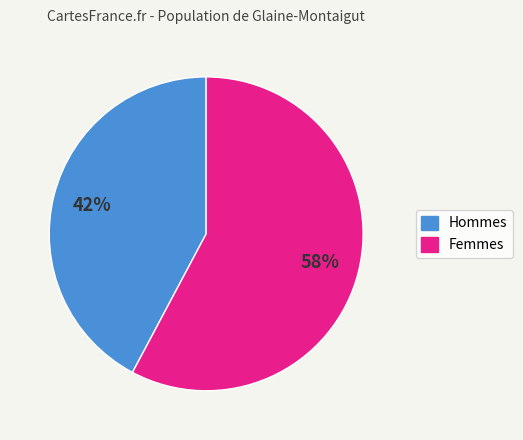

To the nearest percent, what is the difference between the largest and smallest slice percentages?

16%